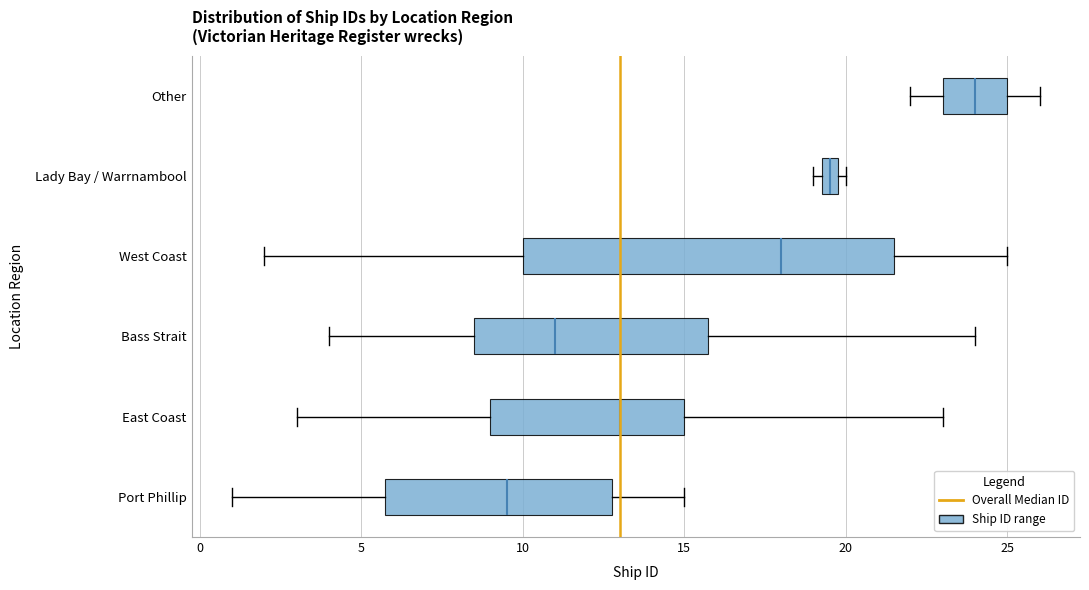

Comparing the boxes themselves (not the whiskers), which one is the widest?

West Coast